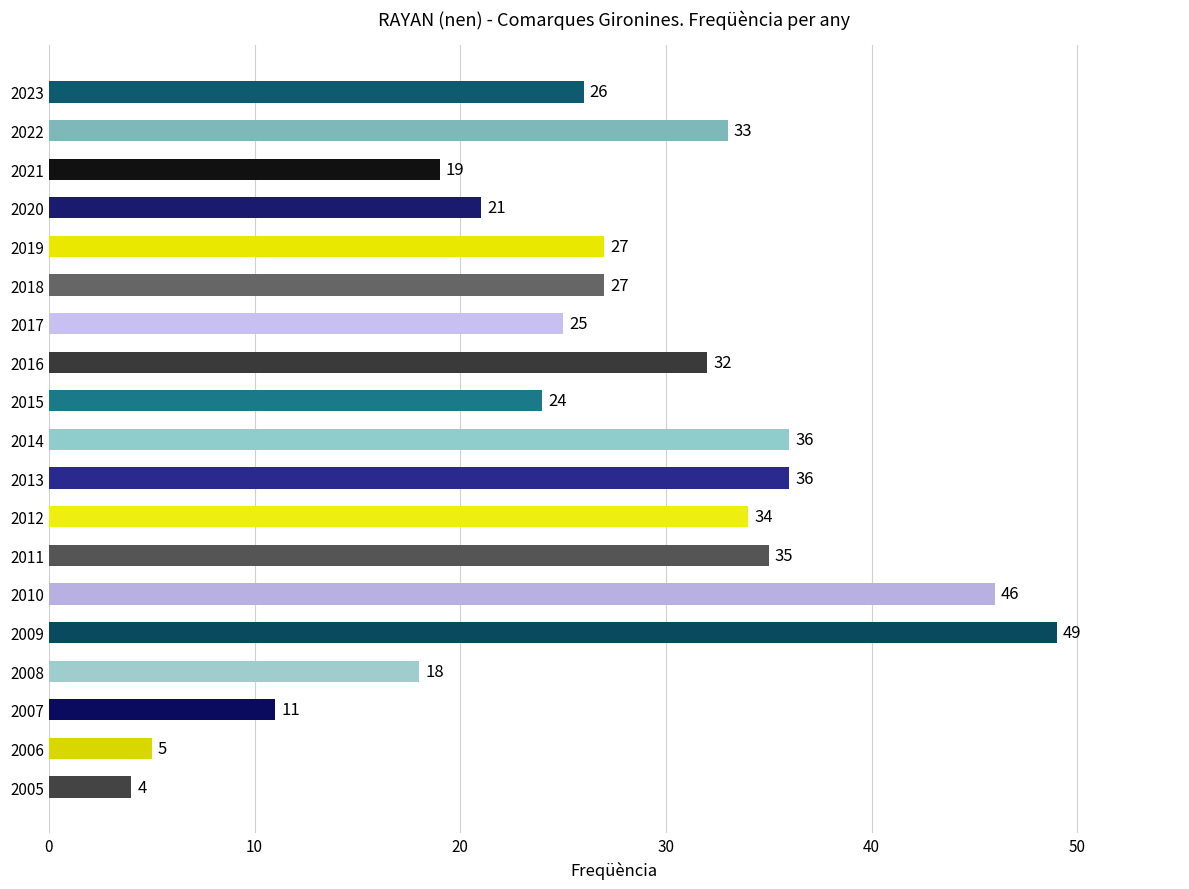

What is the difference between the second highest and second lowest values?

41